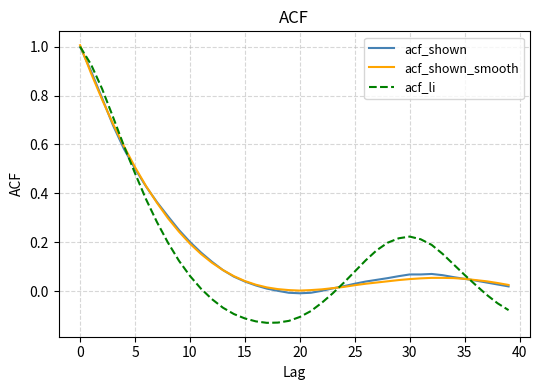

What is the maximum value for acf_shown?

1.0